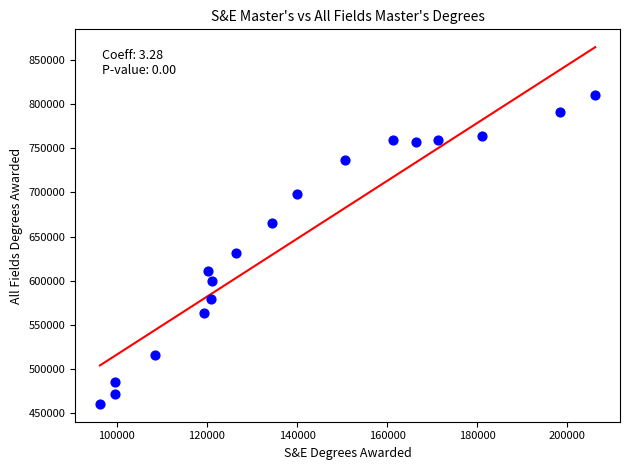

What is the range of Y values (max minus min)?

349966